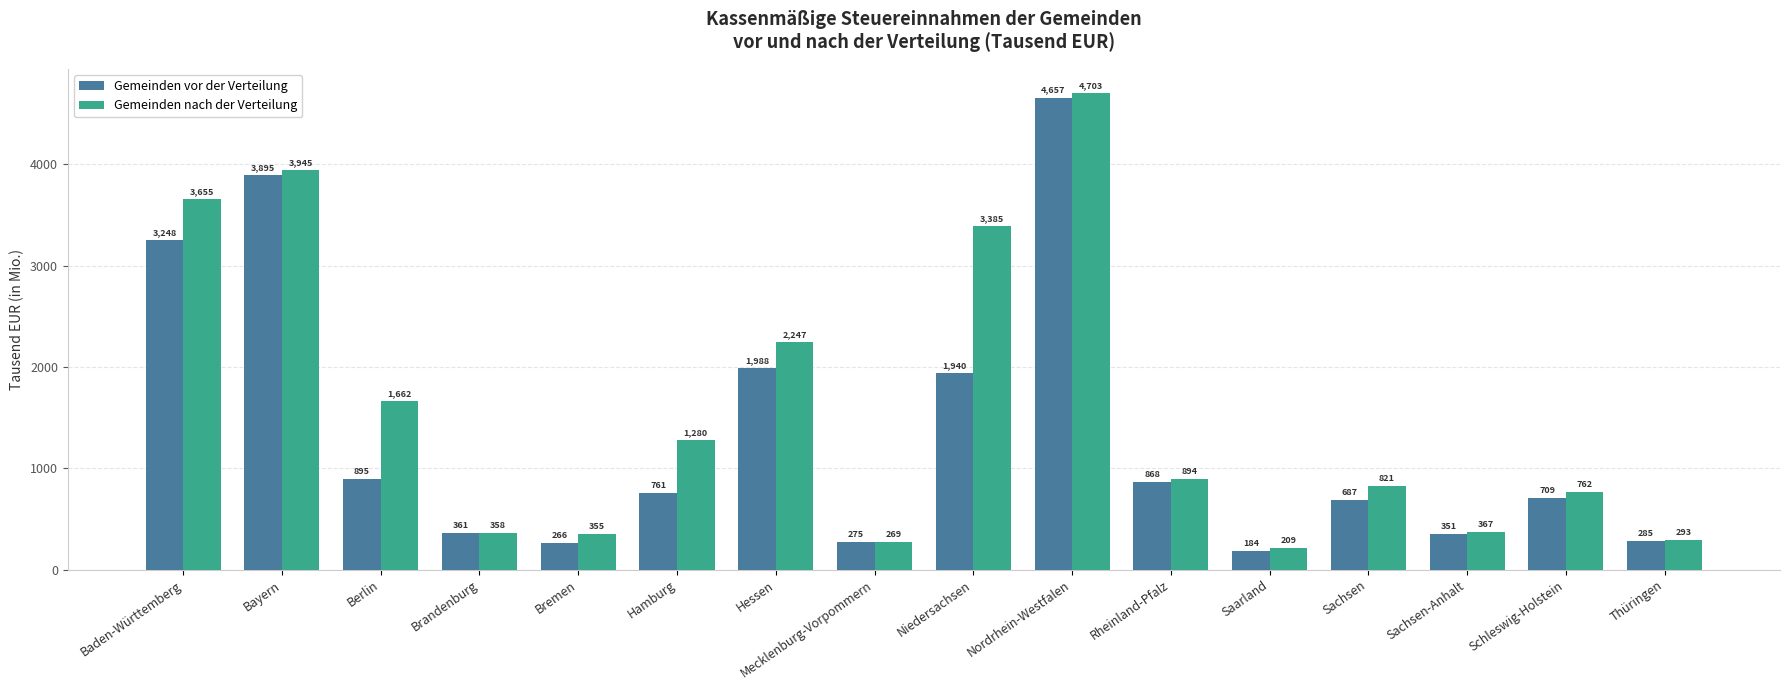

Where is Gemeinden nach der Verteilung nearest to the value 2456?

Hessen